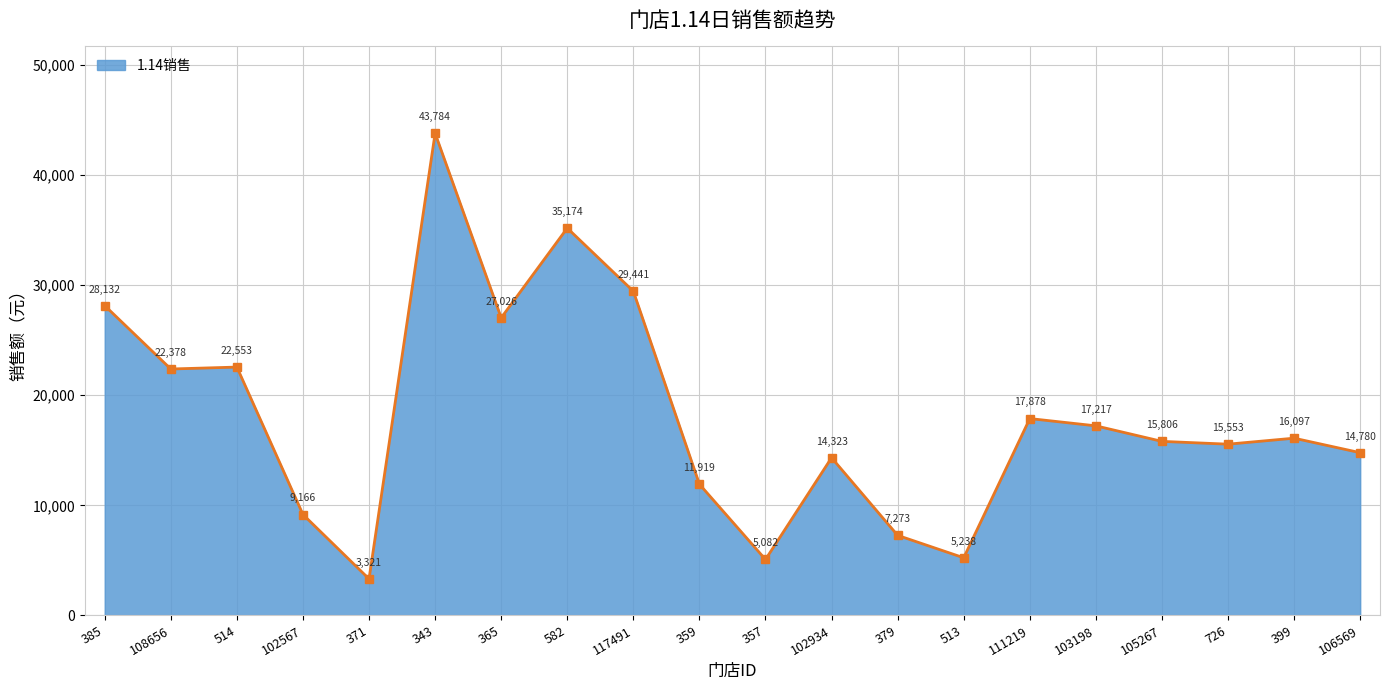

What position from the left is 379?

13